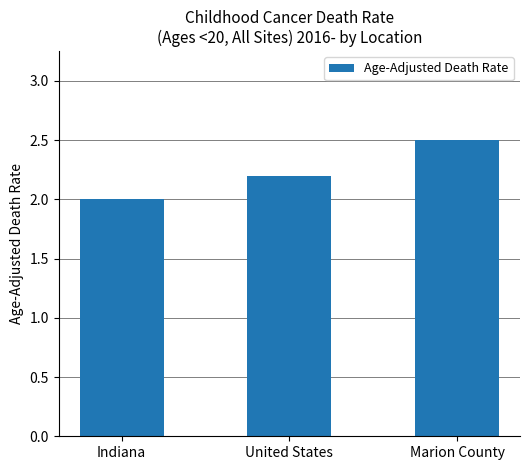

What is the label of the 1st bar from the left?

Indiana